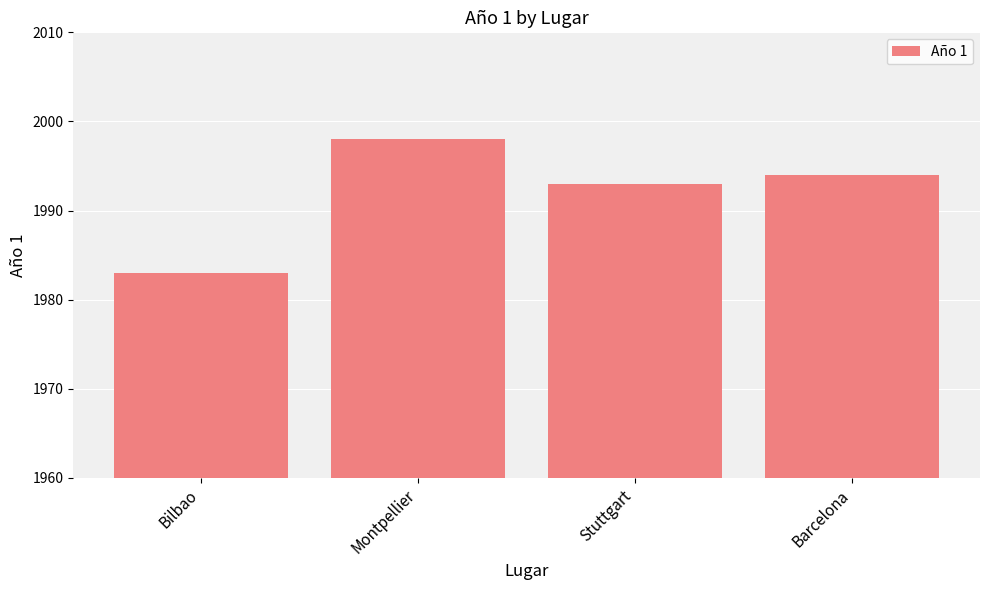

Approximately how many times larger is the value at Stuttgart compared to Montpellier?

1.0